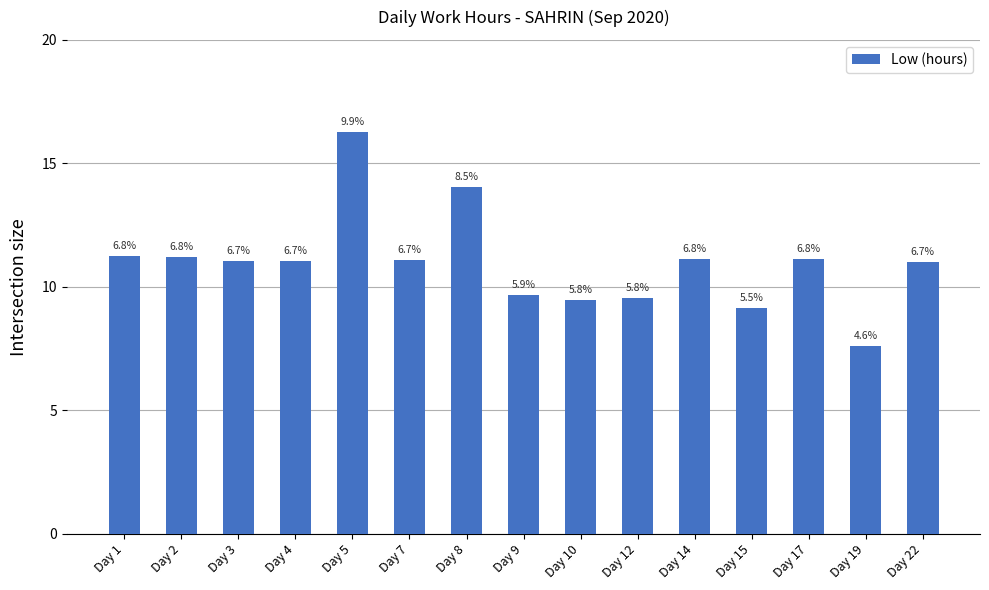

Where does the data first go above 11?

Day 1